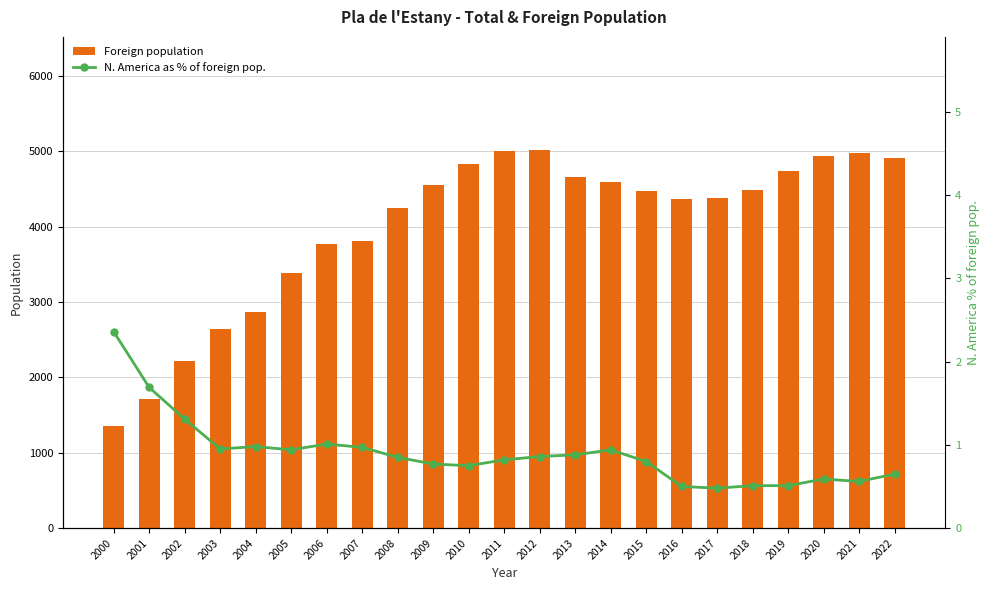

How many series are shown in this chart?

2